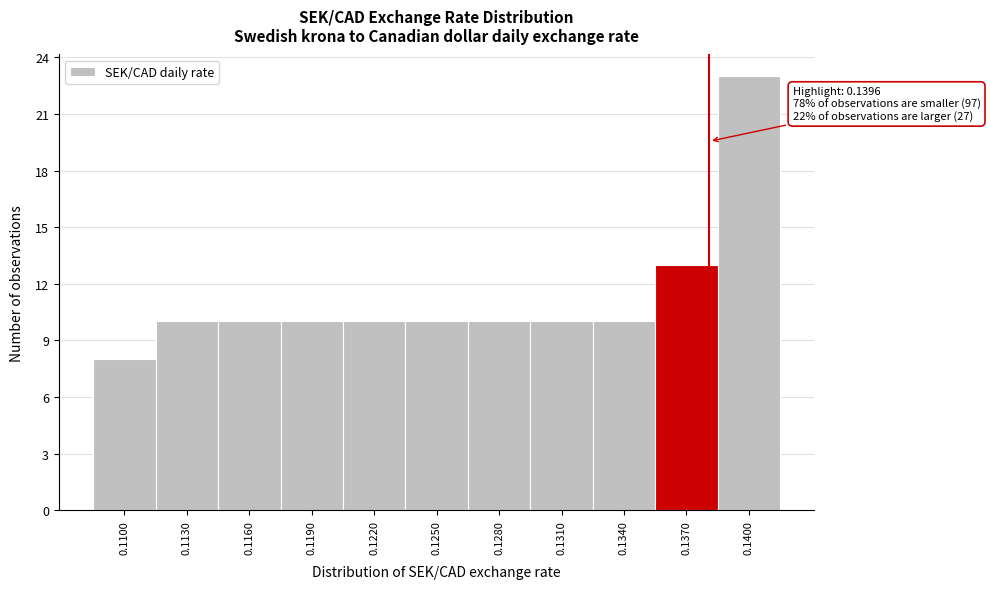

Reading left to right, transcribe all the data shown in this chart.

8	10	10	10	10	10	10	10	10	13	23